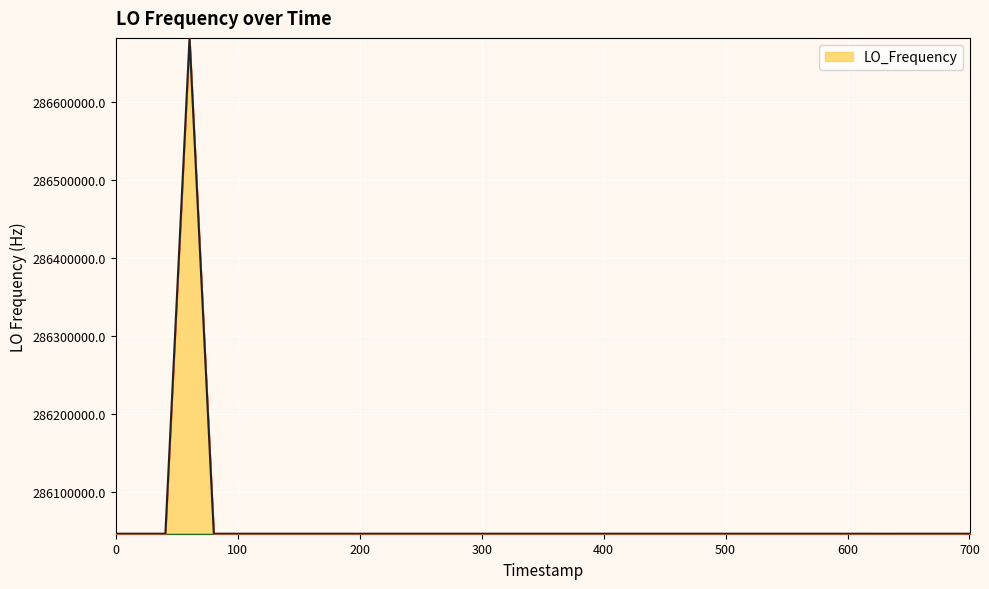

What is the minimum value shown in the chart?

286046993.7